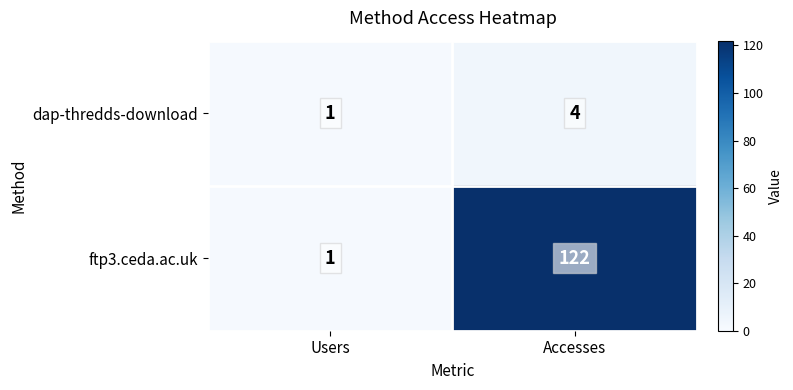

Reading right to left, list all the values displayed in this chart.

dap-thredds-download: 4	1
ftp3.ceda.ac.uk: 122	1